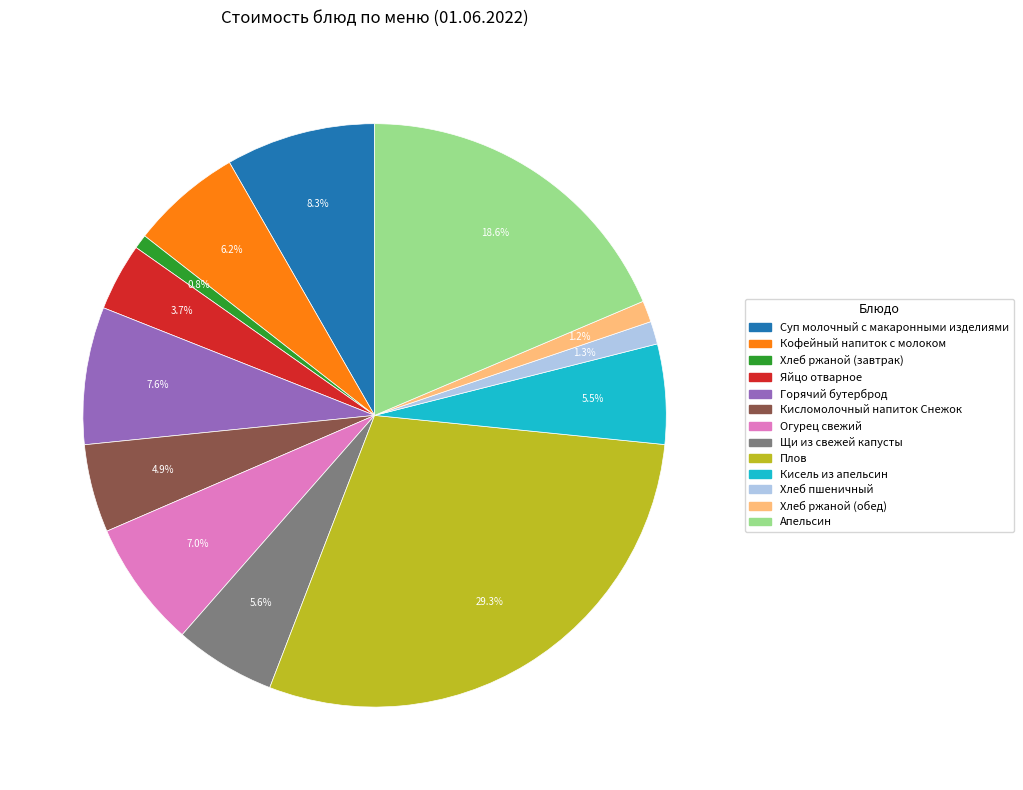

Approximately how many times larger is the value at Апельсин compared to Щи из свежей капусты?

3.3